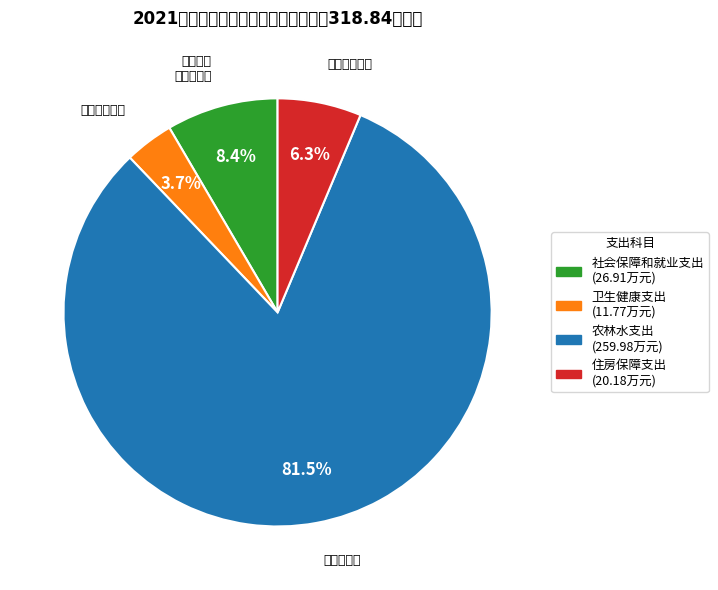

Is there any slice that represents more than half of the pie?

Yes